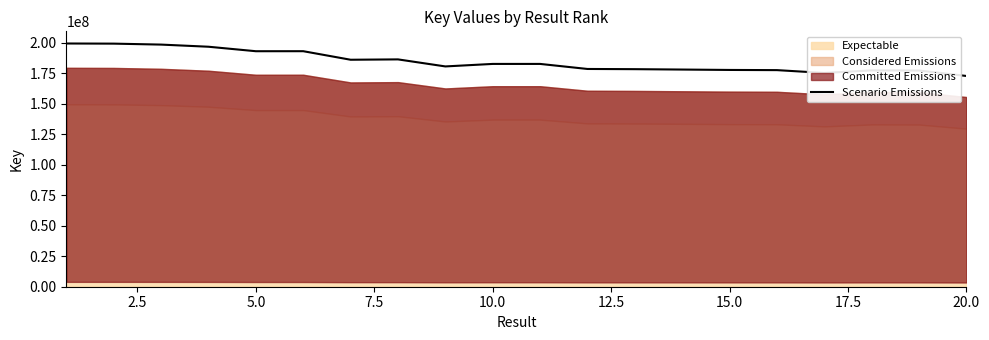

What is the maximum value for Scenario Emissions?

199366596